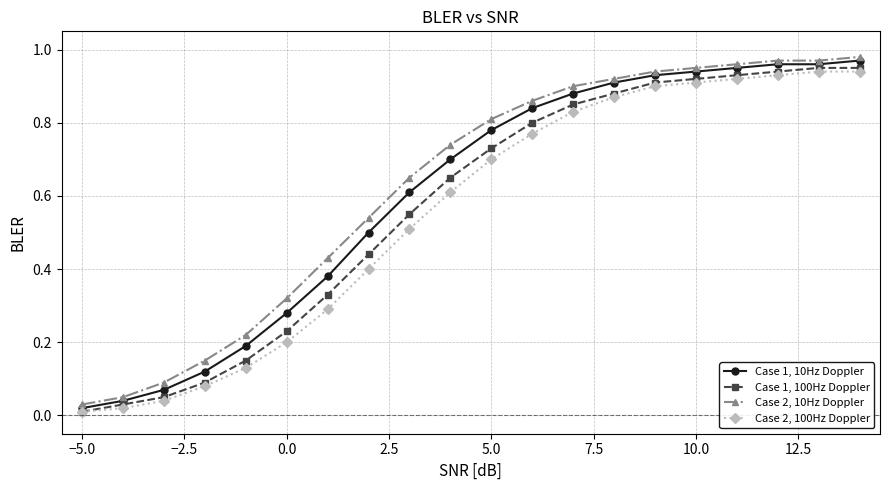

Is this an area chart (filled region under the line)?

No